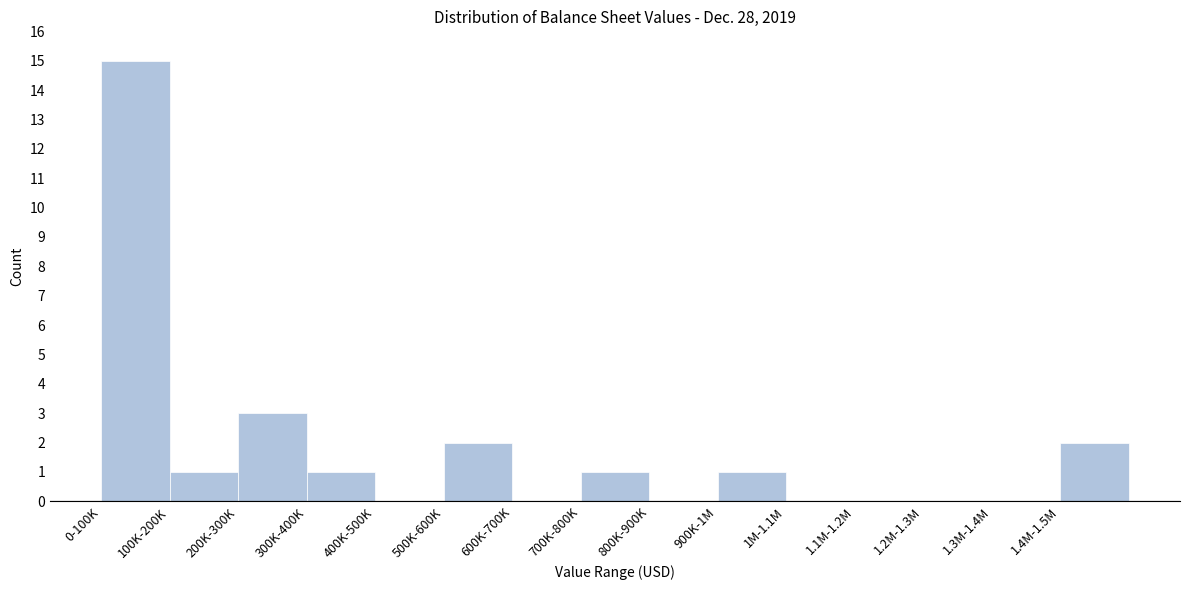

Reading left to right, transcribe all the data shown in this chart.

0-100K=15	100K-200K=1	200K-300K=3	300K-400K=1	400K-500K=0	500K-600K=2	600K-700K=0	700K-800K=1	800K-900K=0	900K-1M=1	1M-1.1M=0	1.1M-1.2M=0	1.2M-1.3M=0	1.3M-1.4M=0	1.4M-1.5M=2